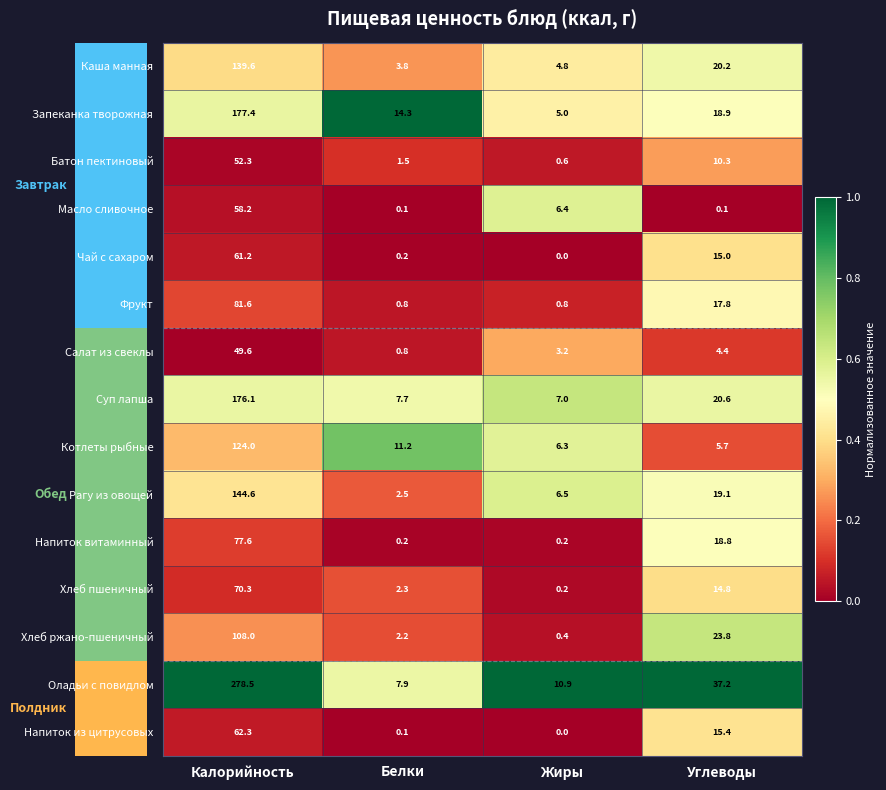

What is the difference between the Масло сливочное values at Калорийность and Жиры?

51.8